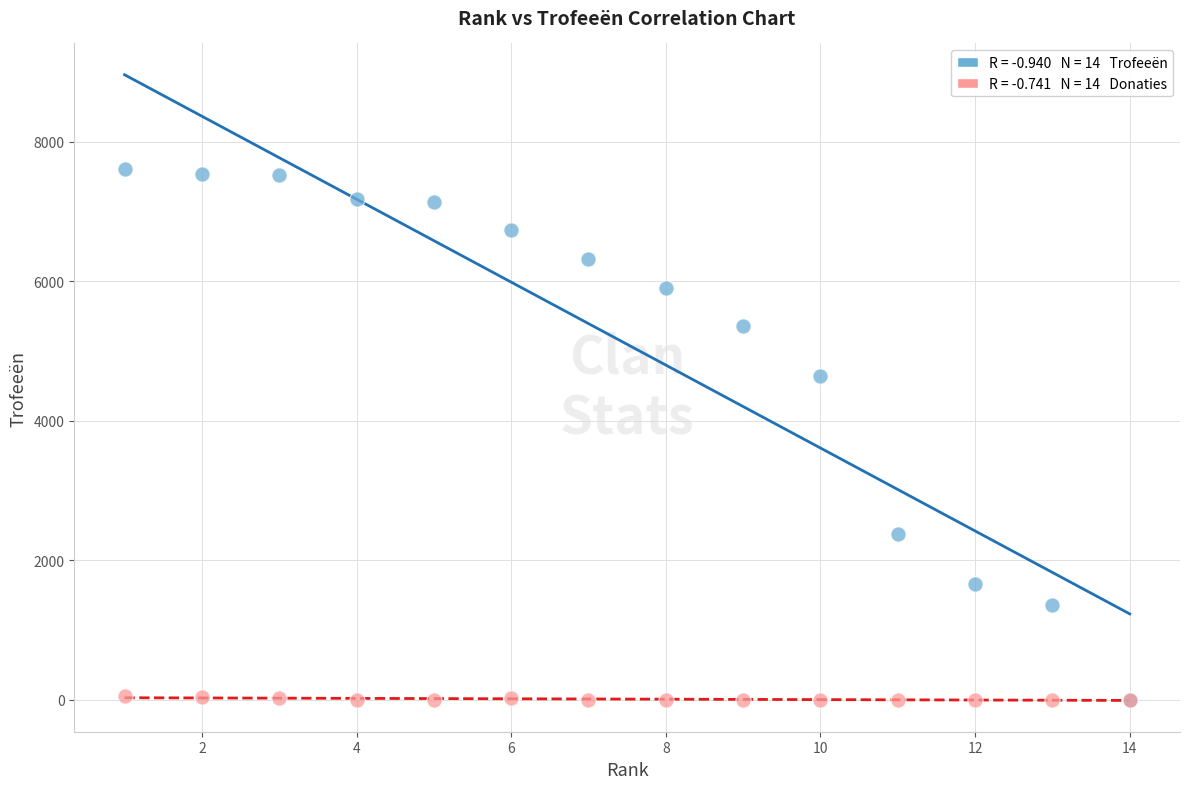

Across all series, what Y value is closest to 3807?

4634